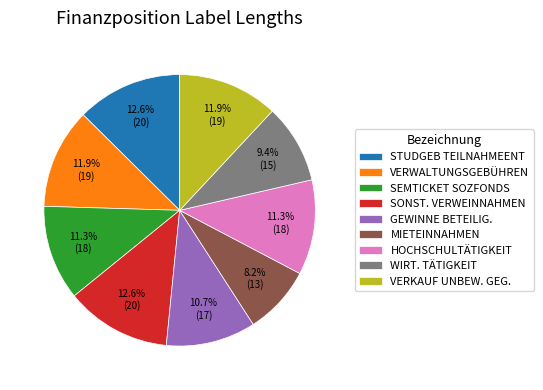

What is the ratio of the value at SONST. VERWEINNAHMEN to the value at SEMTICKET SOZFONDS?

1.1